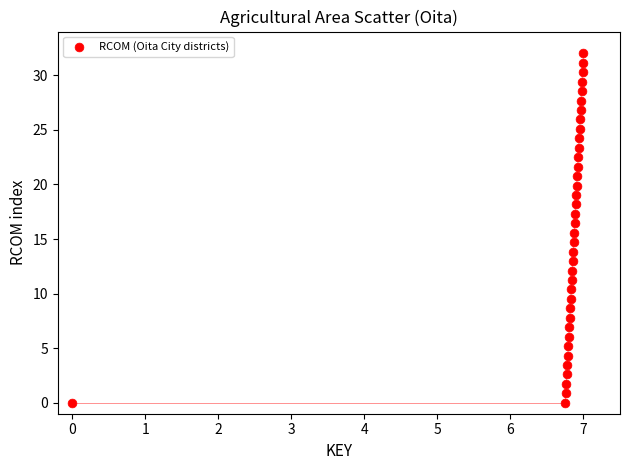

What is the range of X values (max minus min)?

7.0